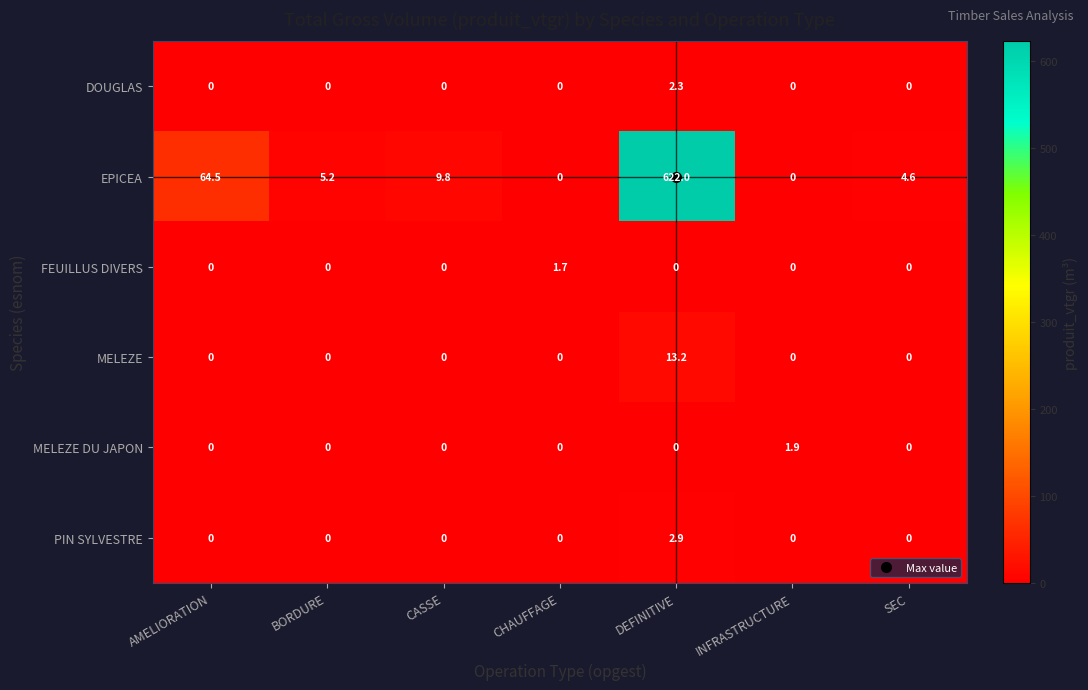

Which series has the widest spread of values?

EPICEA